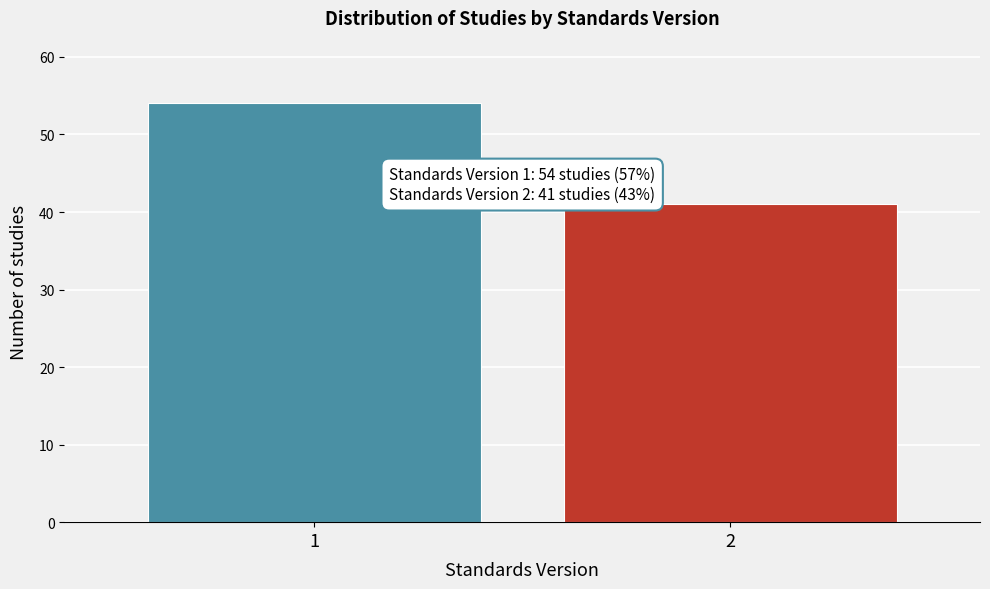

Reading right to left, what are all the values shown in this chart?

2=41	1=54